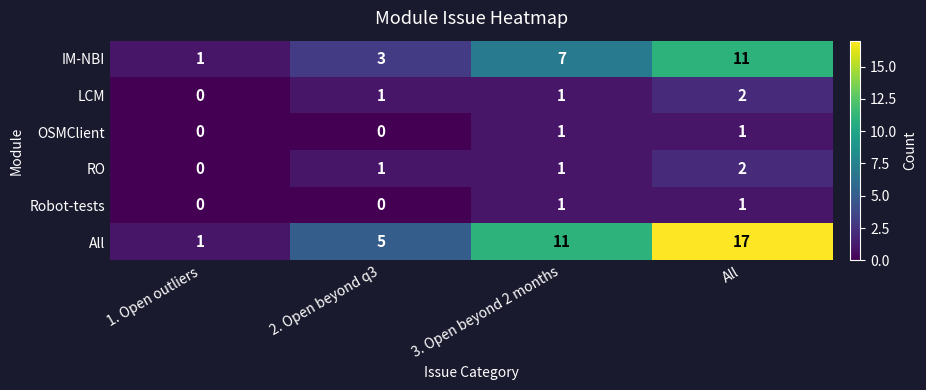

Between 1. Open outliers and 3. Open beyond 2 months, which series saw the biggest shift?

All